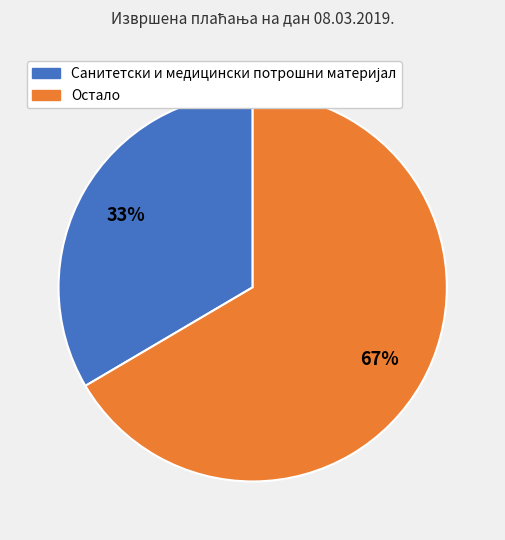

To the nearest percent, what is the average slice percentage?

50%